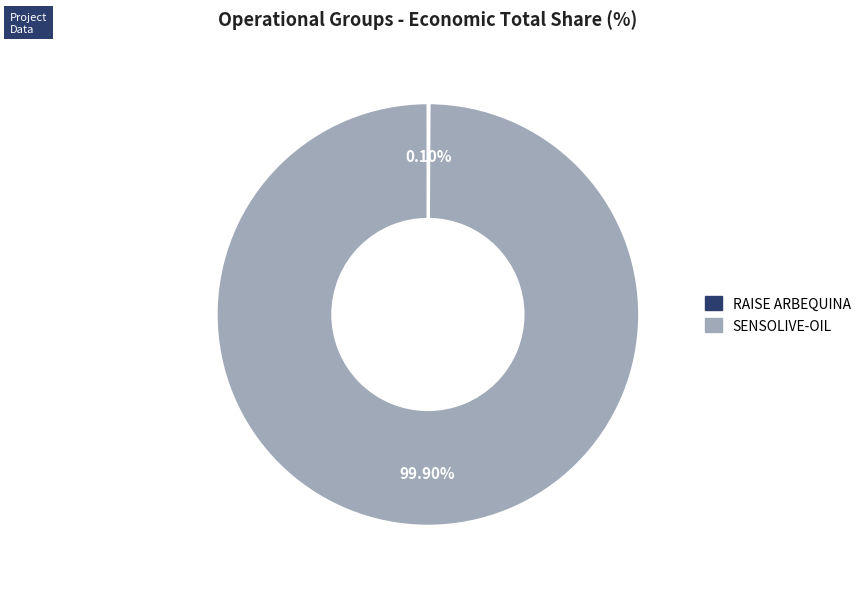

Is there a majority slice in this chart?

Yes